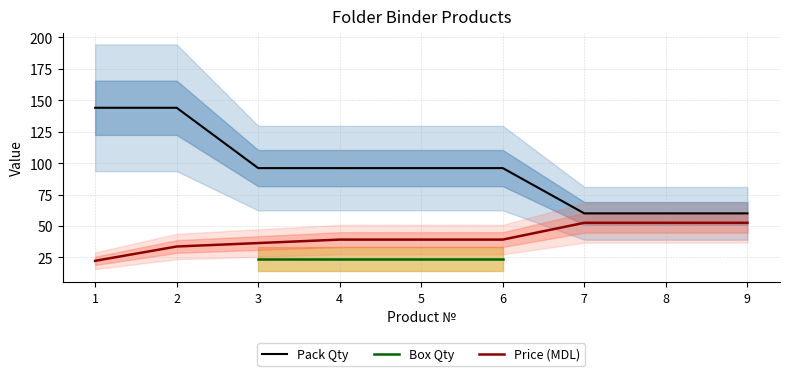

Read the Pack Qty value at 5.

96.0